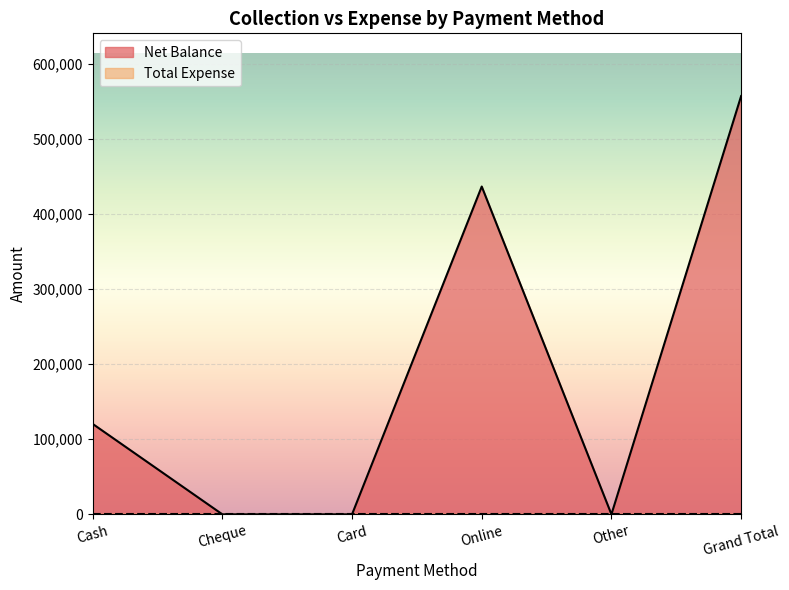

List the labels in order of value, smallest first.

Cheque, Card, Other, Cash, Online, Grand Total